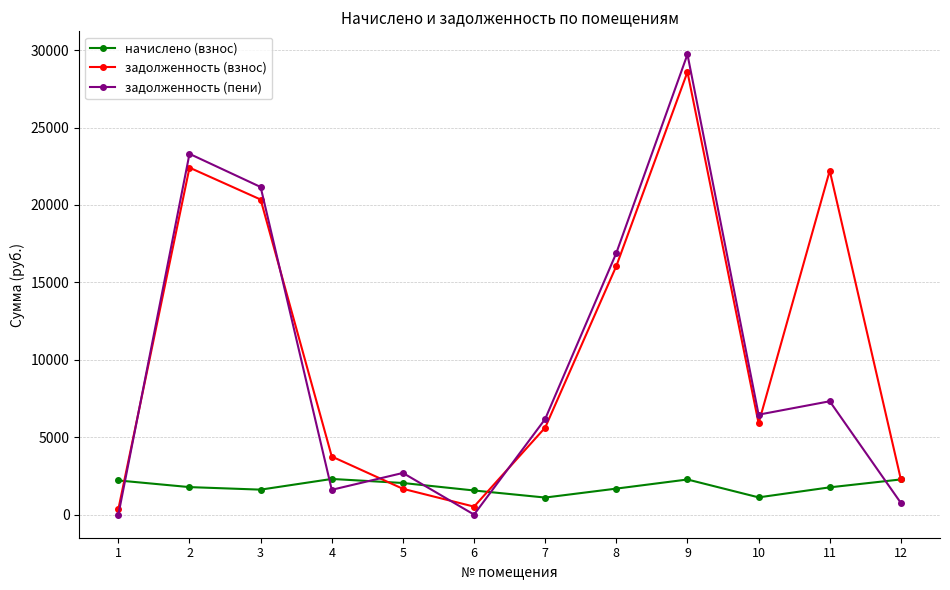

How many intersections are there between задолженность (пени) and начислено (взнос)?

6